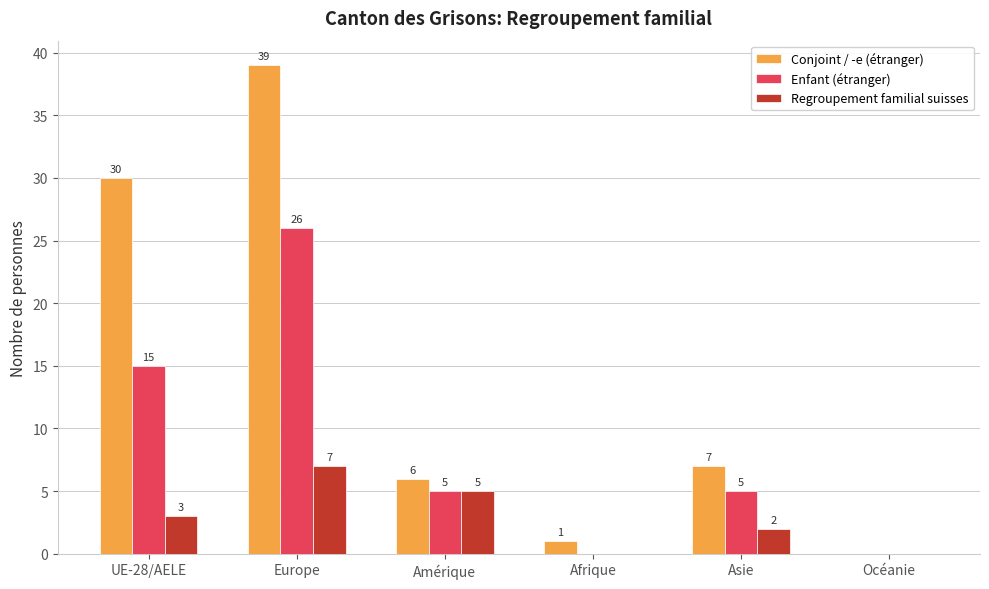

Which series has the widest spread of values?

Conjoint / -e (étranger)